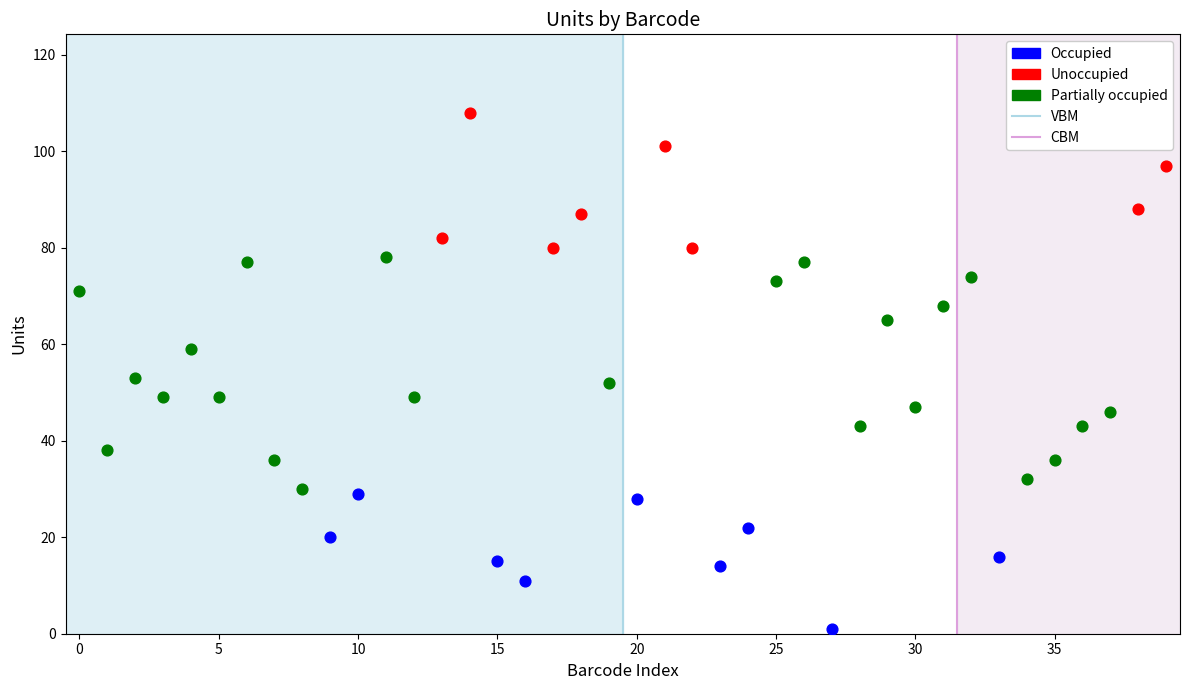

Which series contains the lowest Y value?

Occupied